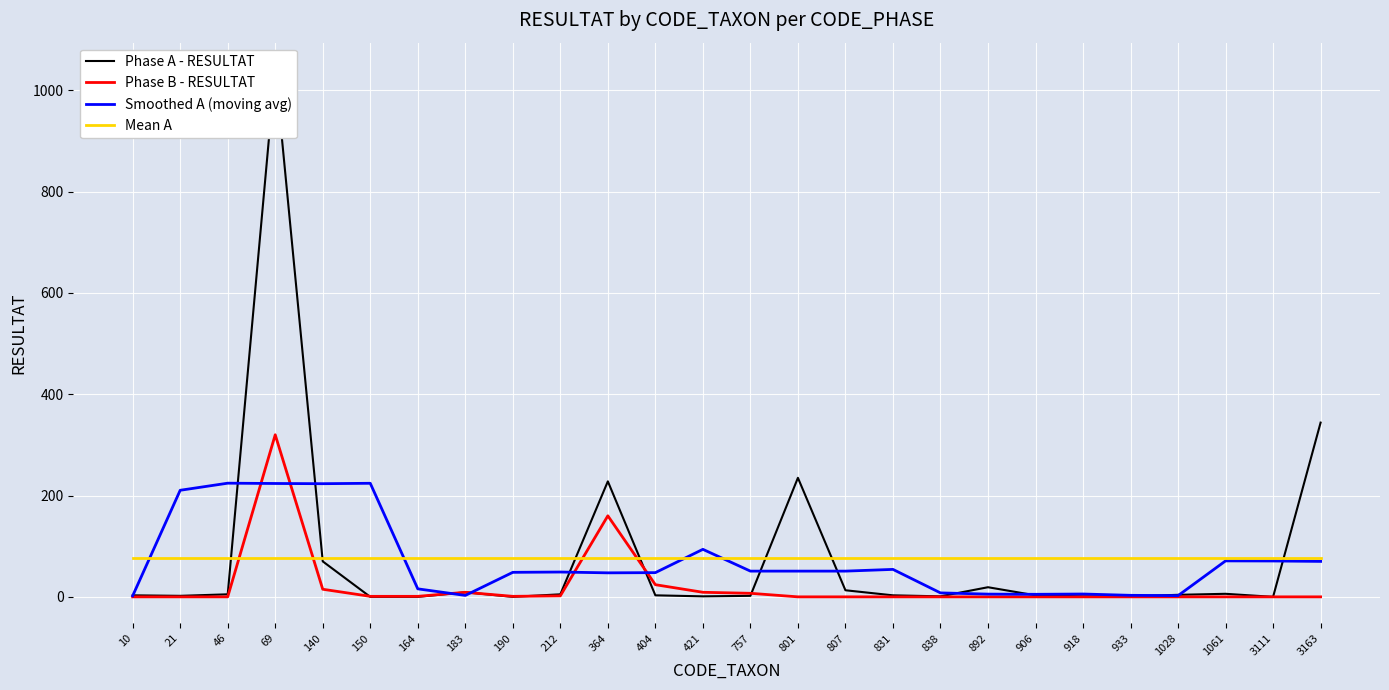

How many lines are shown in the chart?

4